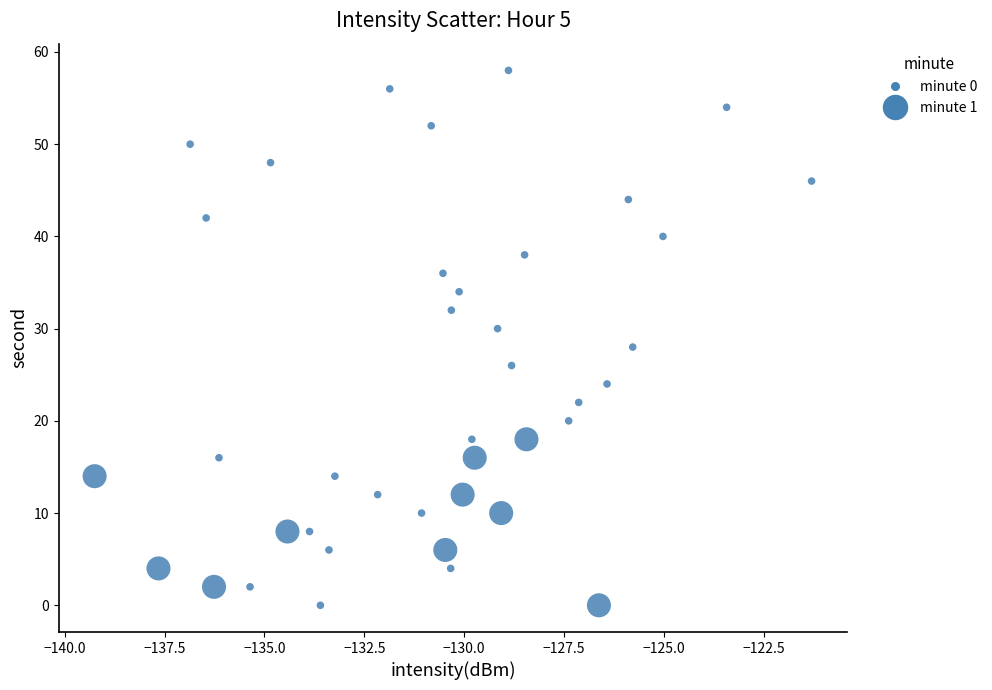

What is the range of Y values (max minus min)?

58